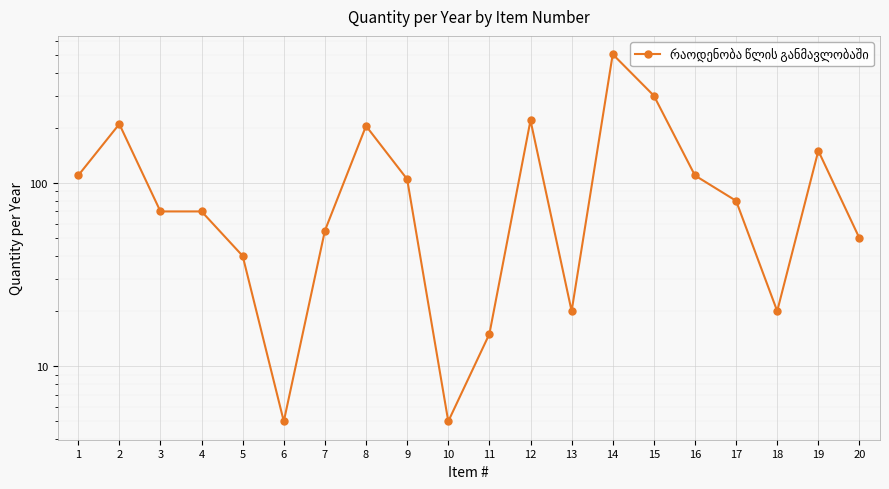

Which label corresponds to the largest value in the chart?

14